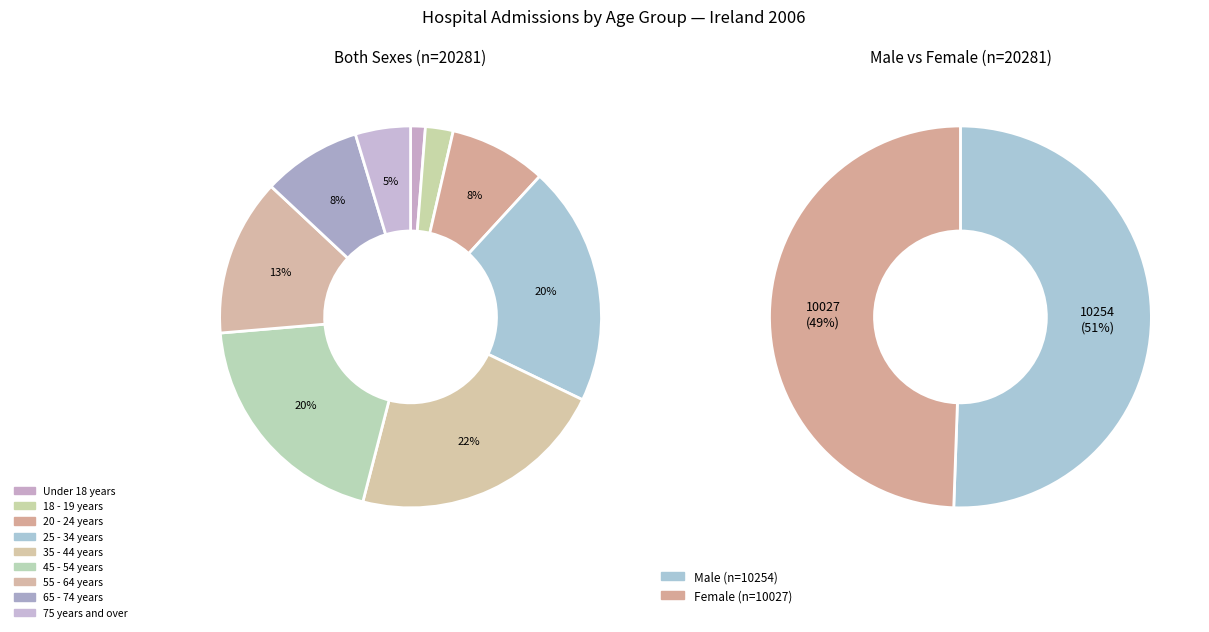

How many slices are in this pie chart?

9